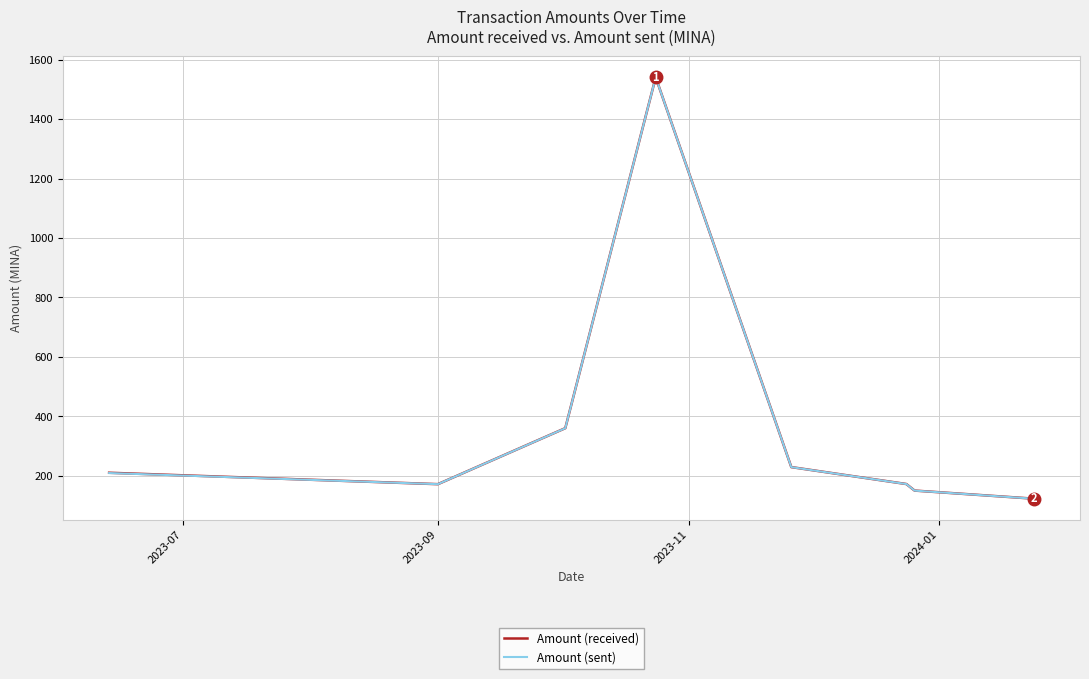

What is the highest value of the Amount (received) series?

1540.6